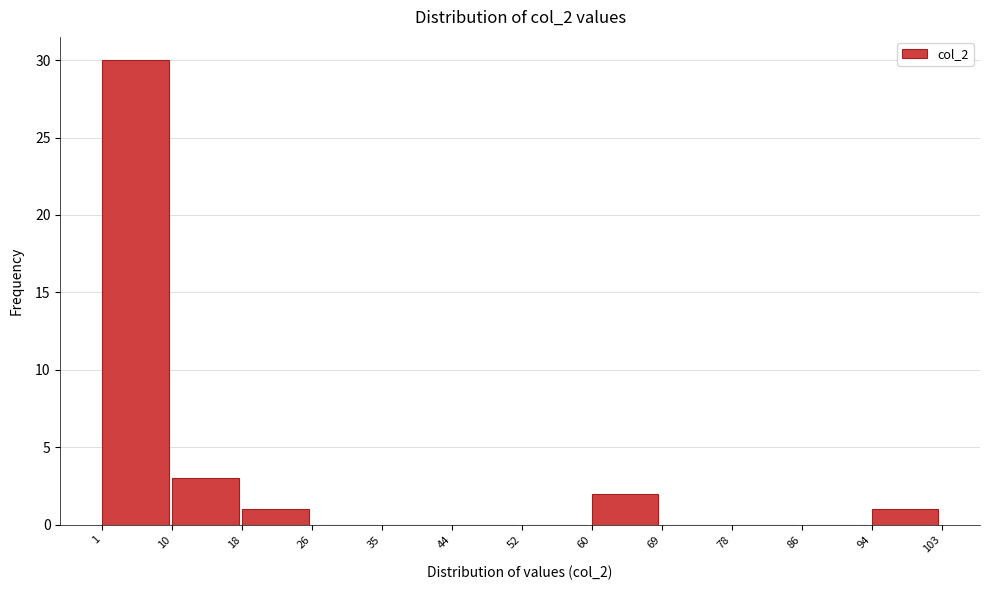

Reading left to right, transcribe this chart: for each bar, give the range it covers on the x-axis and its height. The values are not printed on the chart, so give them approximately, as read against the axis.

1 to 10: 30
10 to 18: 3
18 to 26: 1
26 to 35: 0
35 to 44: 0
44 to 52: 0
52 to 60: 0
60 to 69: 2
69 to 78: 0
78 to 86: 0
86 to 94: 0
94 to 103: 1